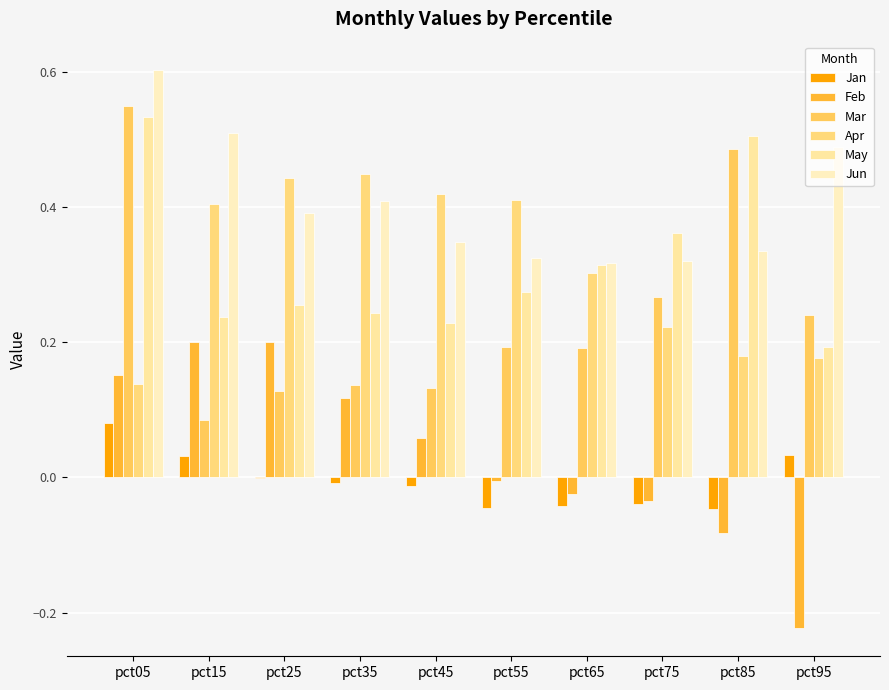

What is the approximate value of Jan at pct05?

0.1